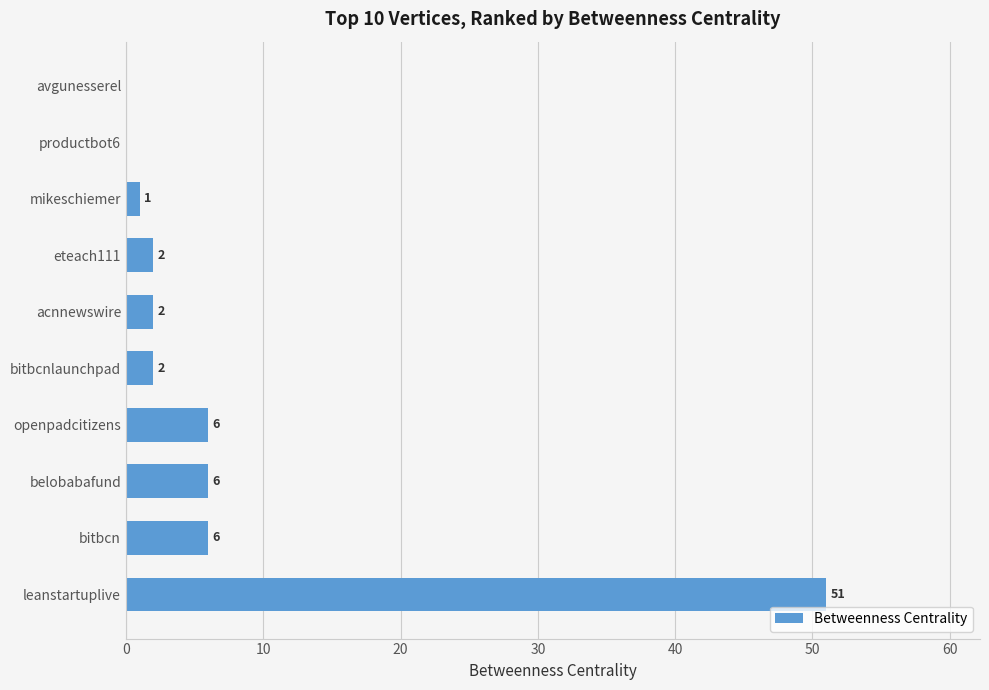

Reading bottom to top, transcribe all the data shown in this chart.

leanstartuplive=51	bitbcn=6	belobabafund=6	openpadcitizens=6	bitbcnlaunchpad=2	acnnewswire=2	eteach111=2	mikeschiemer=1	productbot6=0	avgunesserel=0